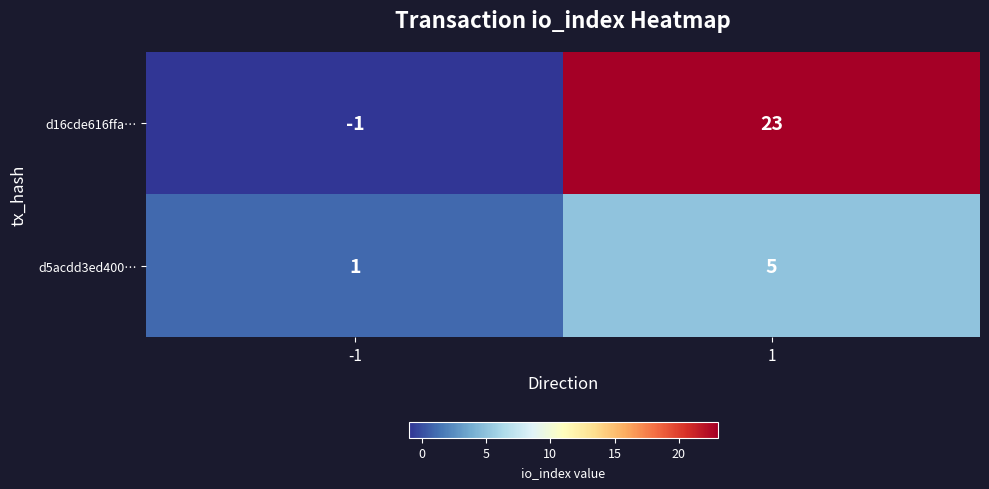

True or false: d5acdd3ed400… has a value of 8 at 1.

False